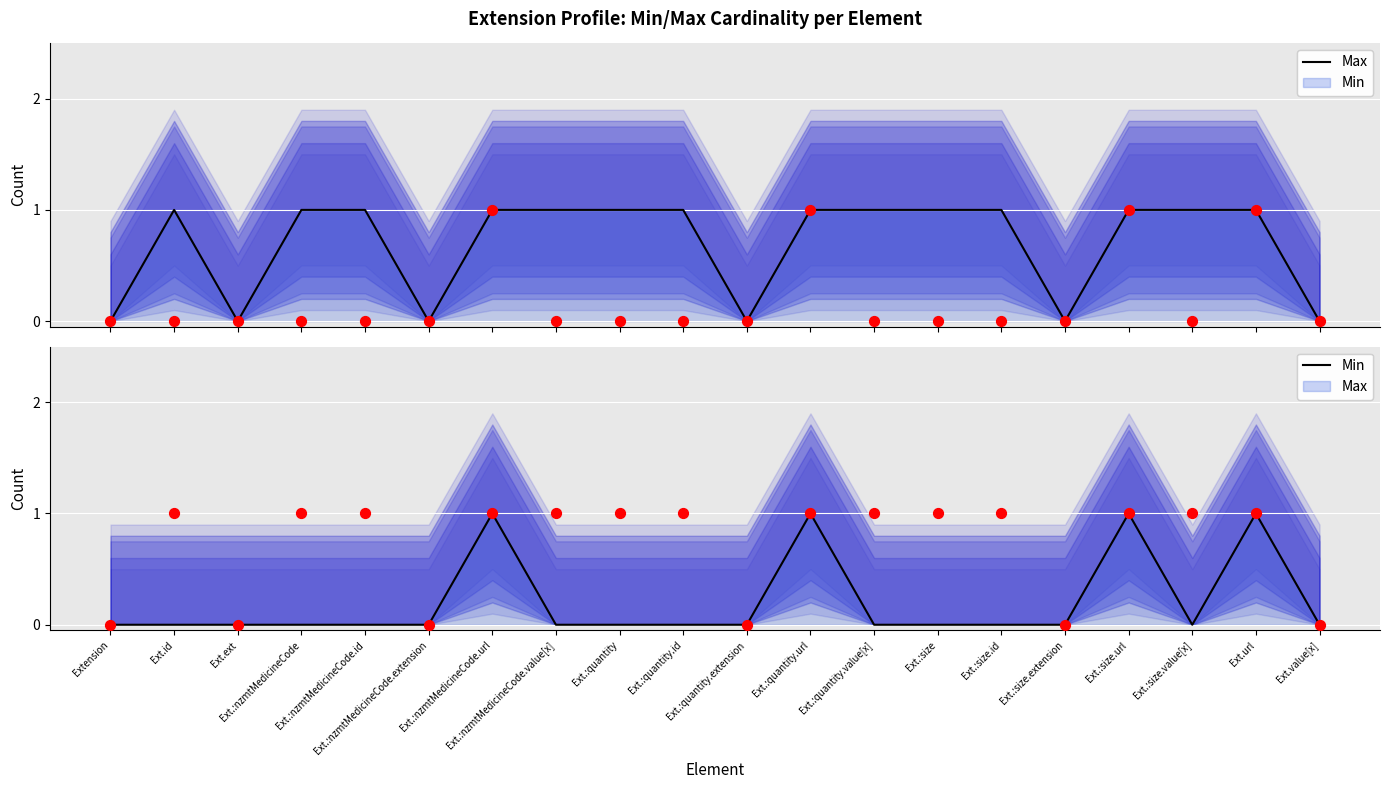

At which category is the sum across all series the highest?

Ext.:nzmtMedicineCode.url